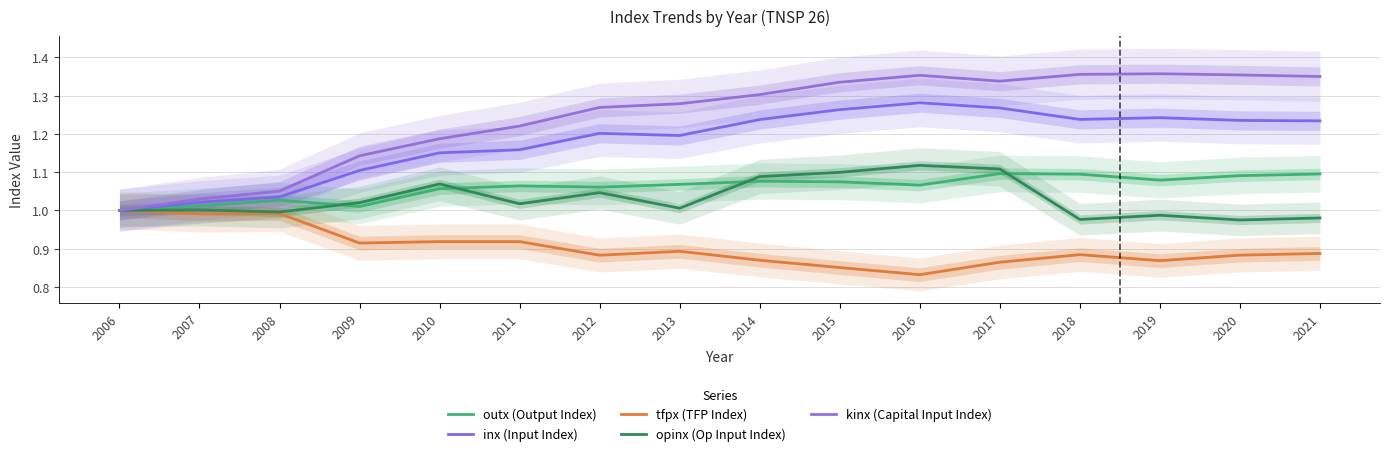

True or false: outx (Output Index) and inx (Input Index) cross at least once.

False